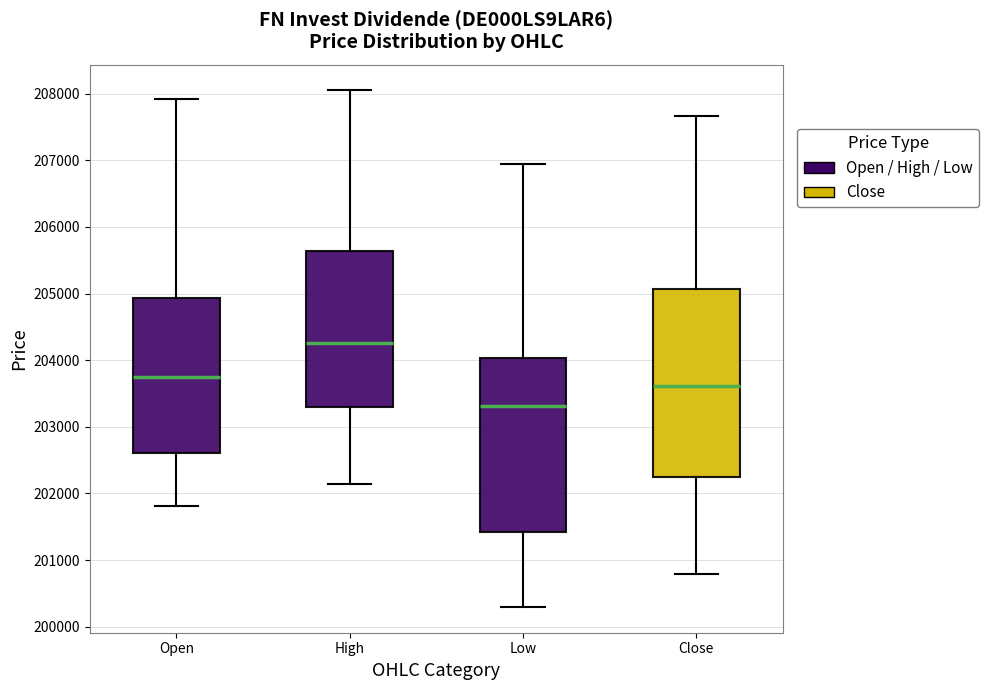

Reading left to right, read every box against the y-axis: the position of its median line, the range the box covers, and the ends of its whiskers. The values are not printed on the chart, so give them approximately, as read against the axis.

Open: median 203700, box 202600 to 204900, whiskers 201800 to 207900
High: median 204300, box 203300 to 205600, whiskers 202100 to 208000
Low: median 203300, box 201400 to 204000, whiskers 200300 to 206900
Close: median 203600, box 202300 to 205100, whiskers 200800 to 207700